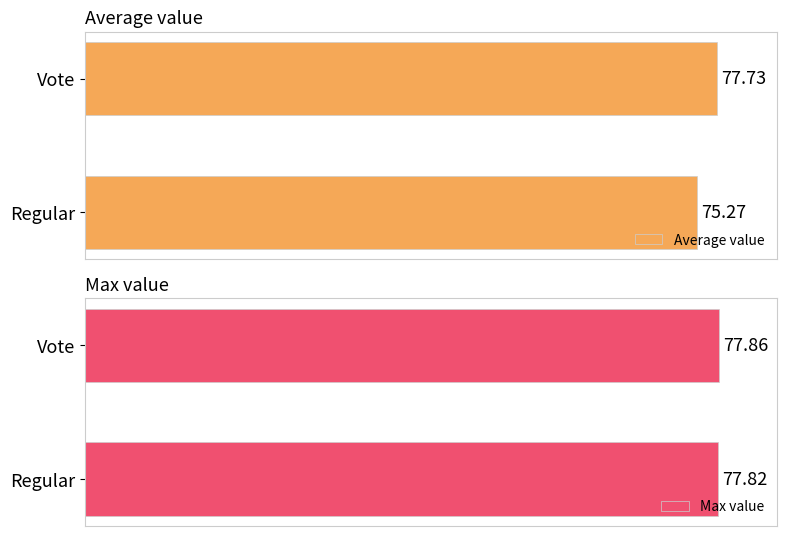

At which label does Max value reach its minimum?

Regular